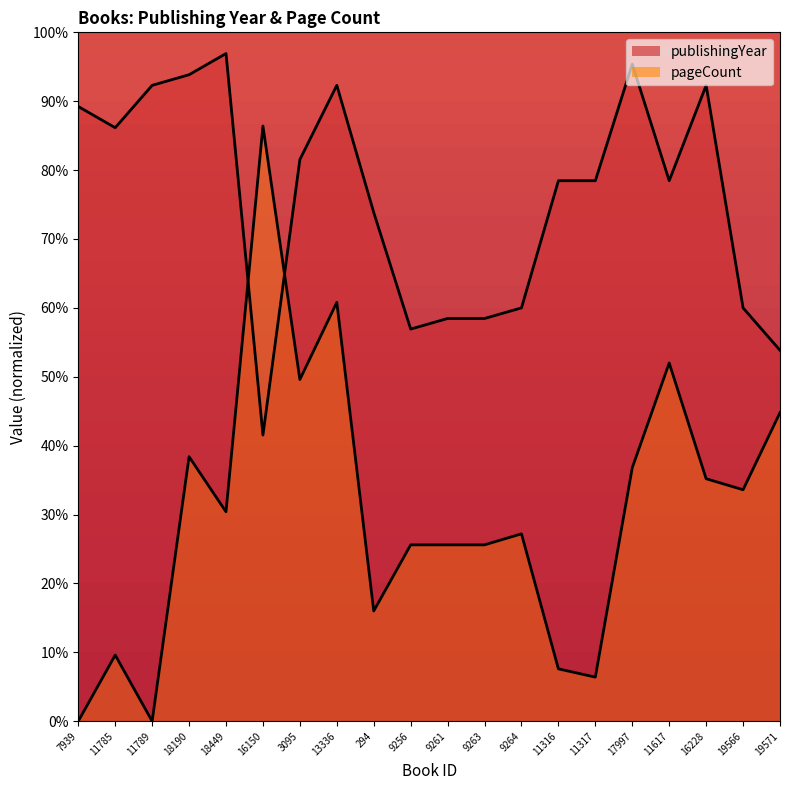

What is the maximum value for publishingYear?

96.9